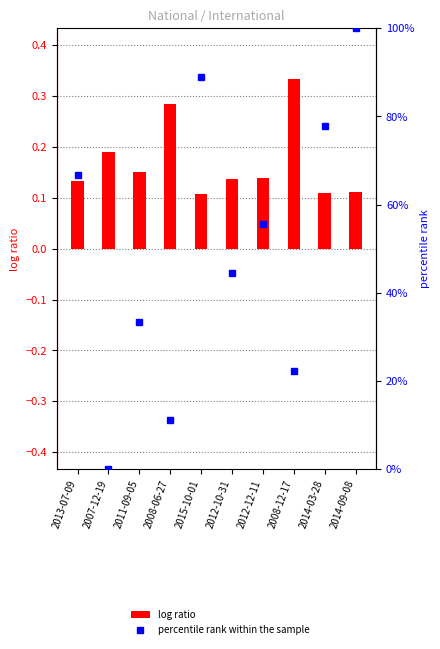

What is the label of the 3rd bar from the right?

2008-12-17